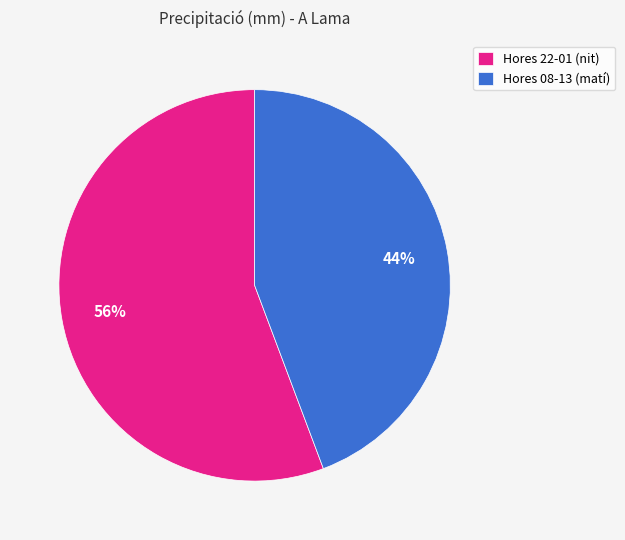

Count the number of slices in the pie.

2